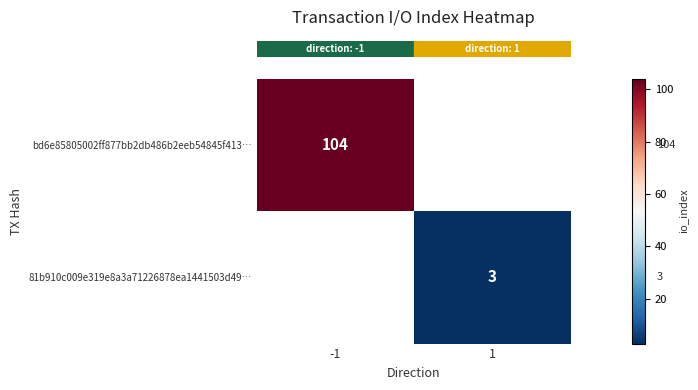

Count the number of data series in this chart.

2